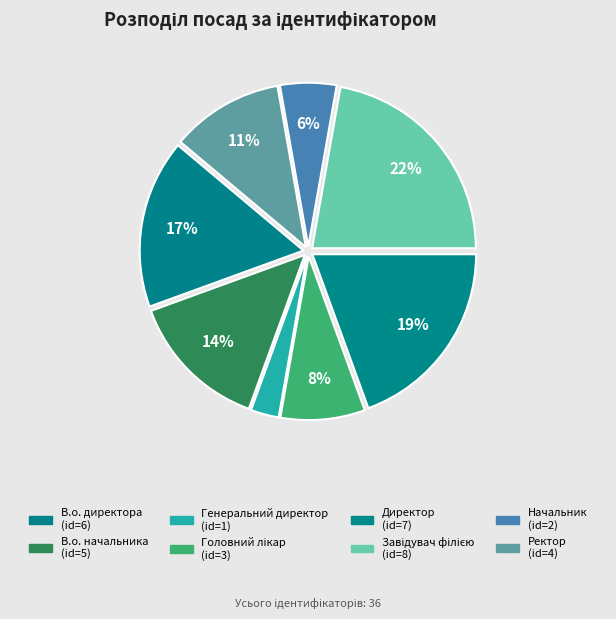

Does В.о. начальника represent more than half of the total?

No